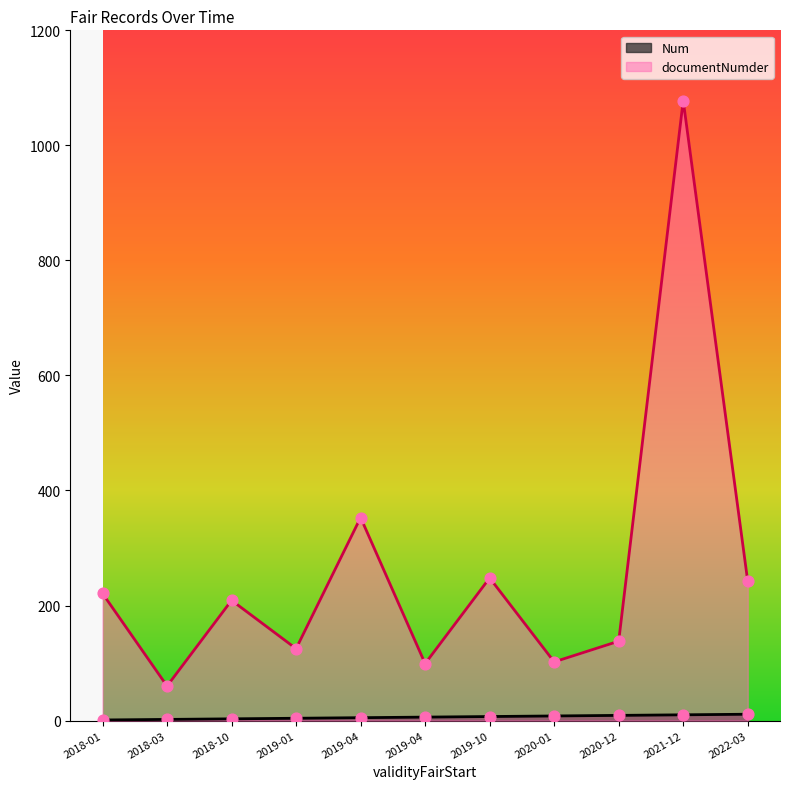

Which series contains the highest Y value?

documentNumder